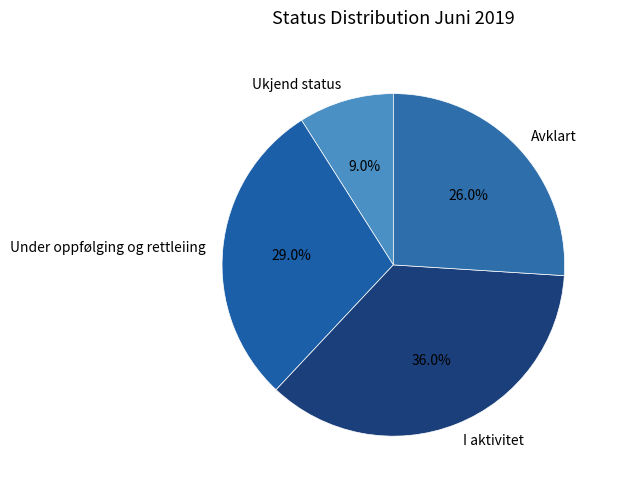

Approximately how many times larger is the value at I aktivitet compared to Under oppfølging og rettleiing?

1.2